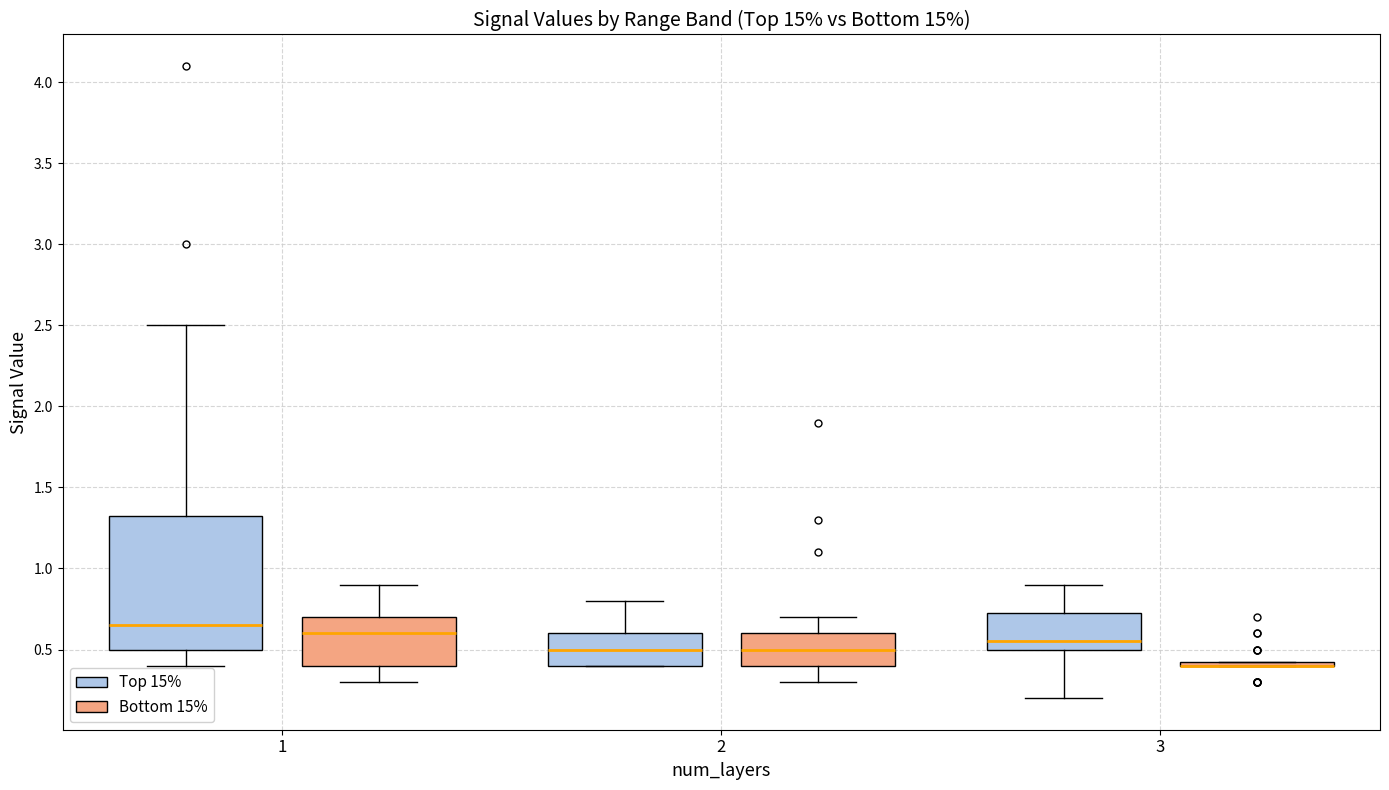

Reading left to right, transcribe this box plot: for each box, give where its median line is, the range the box spans, and where its two whiskers end, as read against the y-axis. The values are not printed on the chart, so give them approximately, as read against the axis.

1 (Top 15%): median 0.65, box 0.50 to 1.35, whiskers 0.40 to 2.50
1 (Bottom 15%): median 0.60, box 0.40 to 0.70, whiskers 0.30 to 0.90
2 (Top 15%): median 0.50, box 0.40 to 0.60, whiskers 0.40 to 0.80
2 (Bottom 15%): median 0.50, box 0.40 to 0.60, whiskers 0.30 to 0.70
3 (Top 15%): median 0.55, box 0.50 to 0.75, whiskers 0.20 to 0.90
3 (Bottom 15%): box collapsed to a line at 0.40, whiskers 0.40 to 0.45